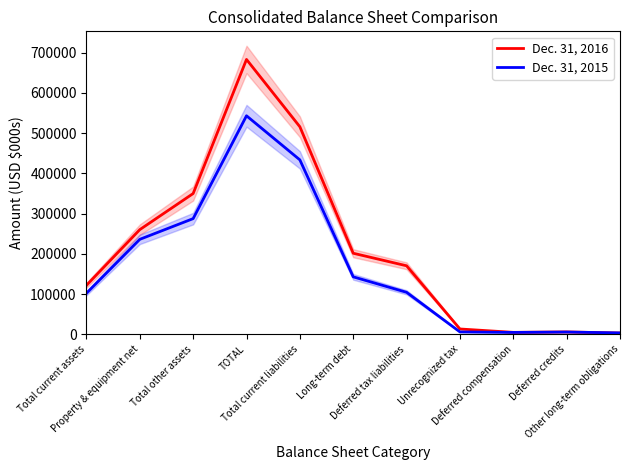

What is the maximum value for Dec. 31, 2016?

682805.0